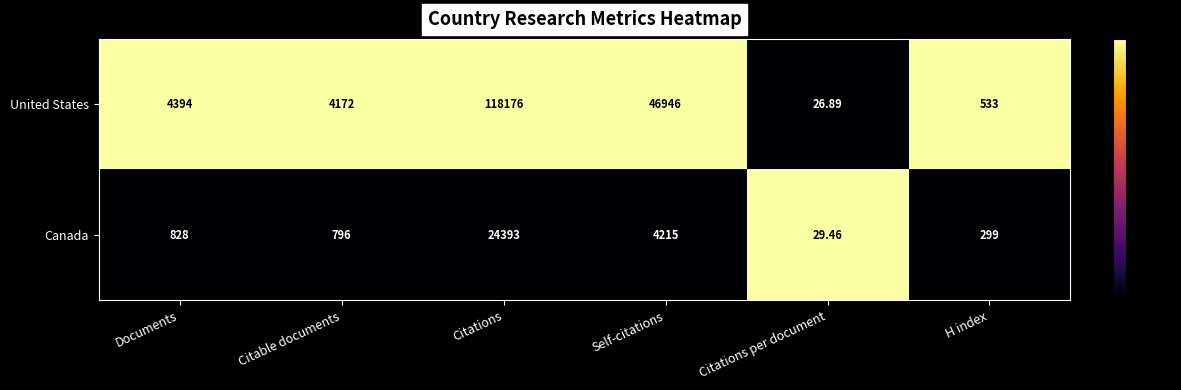

Rank the series by their maximum value, from highest to lowest.

United States, Canada